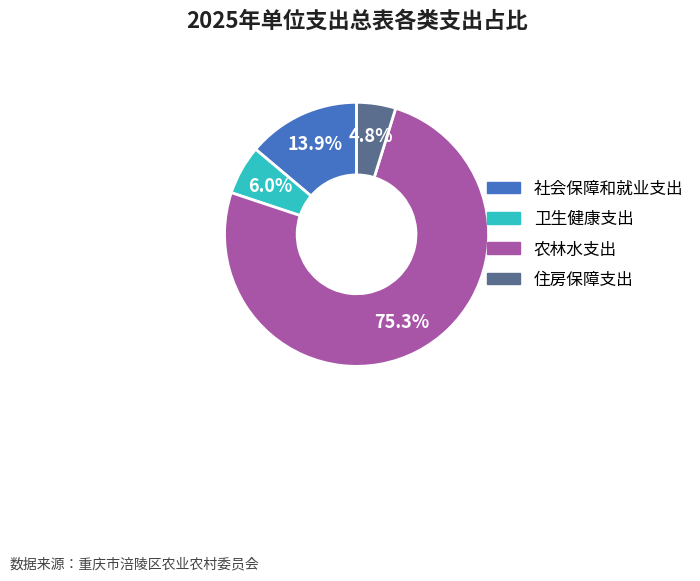

To the nearest percent, what is the average slice percentage?

25%